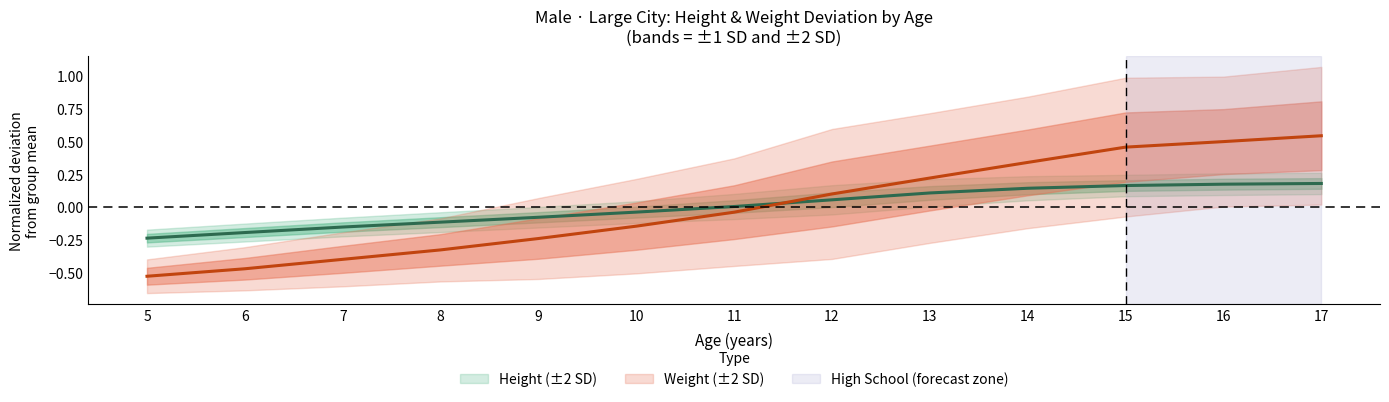

The Weight Mean series shows 0.3 at 14. True or false?

True